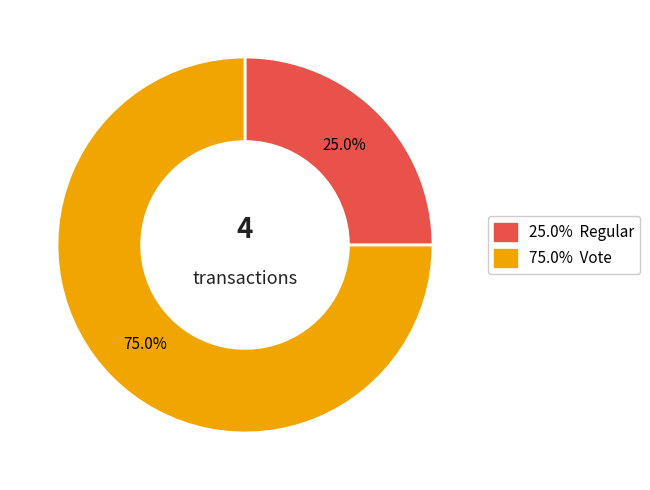

Does any single category account for the majority?

Yes